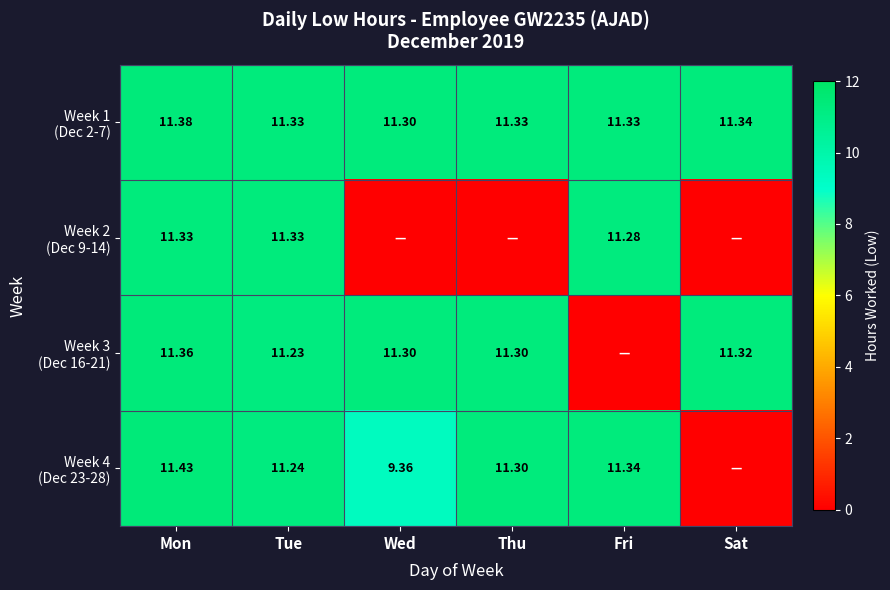

True or false: Week 3 (Dec 16-21) has a value of 4.9 at Fri.

False